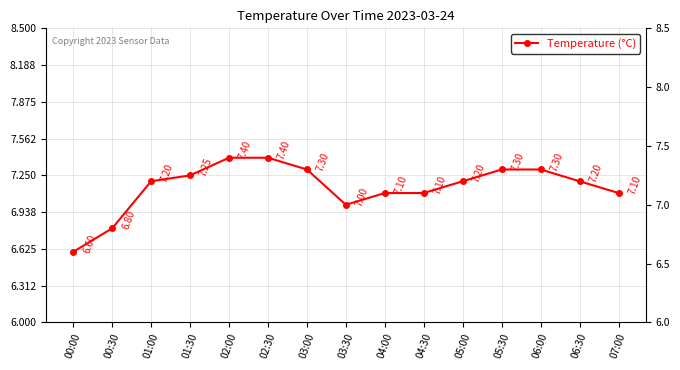

What is the difference between the maximum and minimum values?

0.8